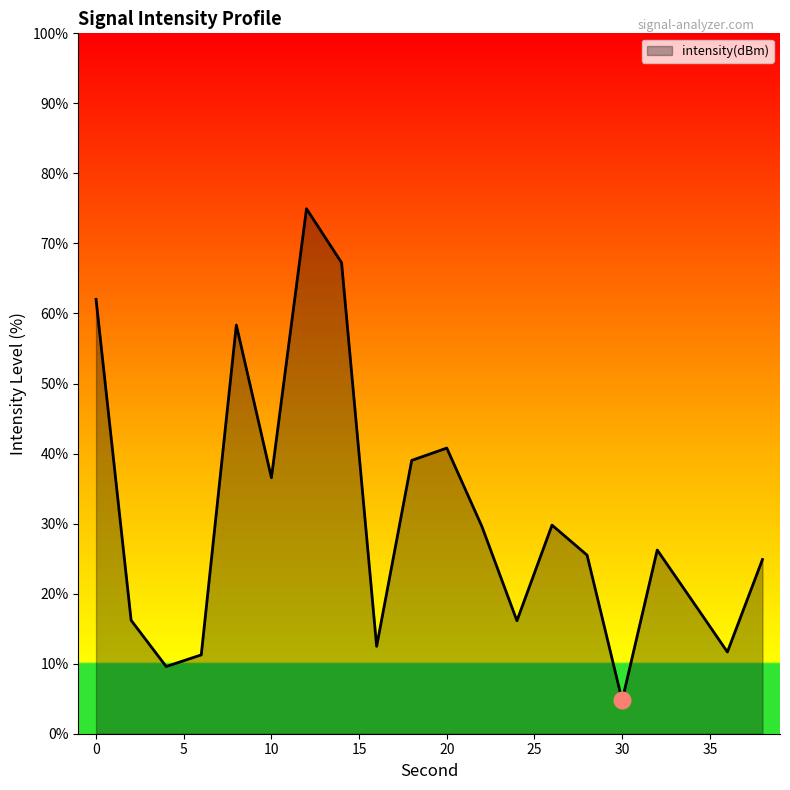

What is the maximum value shown in the chart?

75.0